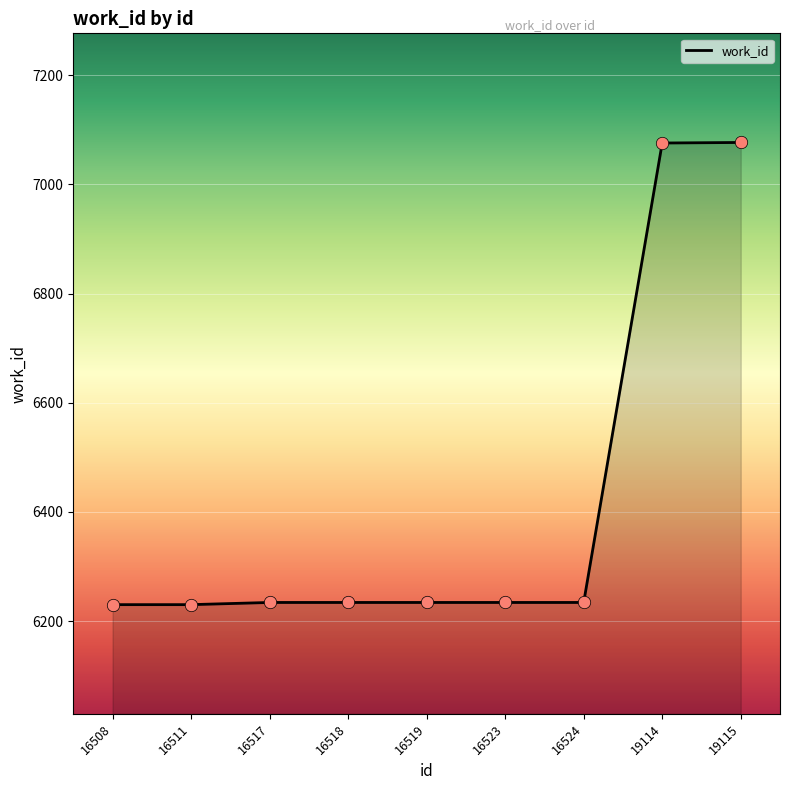

What is the ratio of the value at 19115 to the value at 16523?

1.1